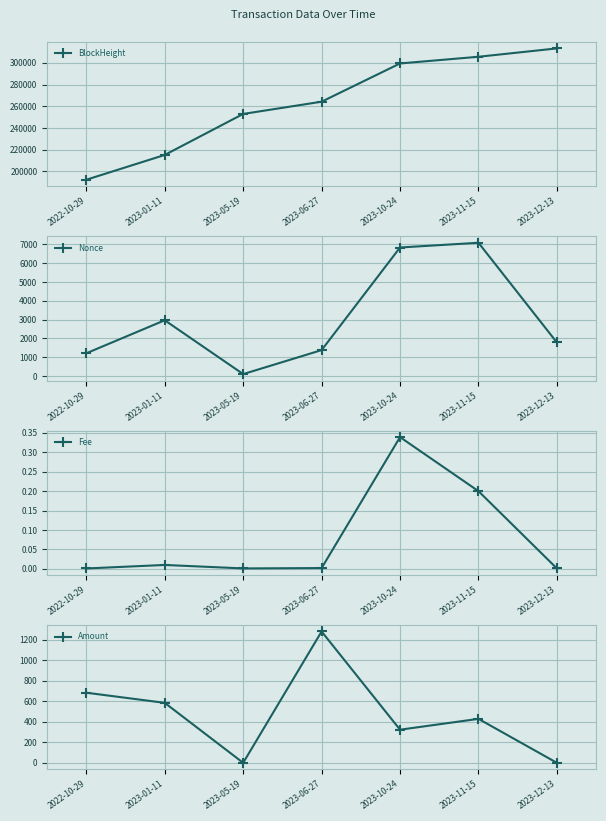

What is the difference between the maximum and minimum values in the Amount series?

1279.1